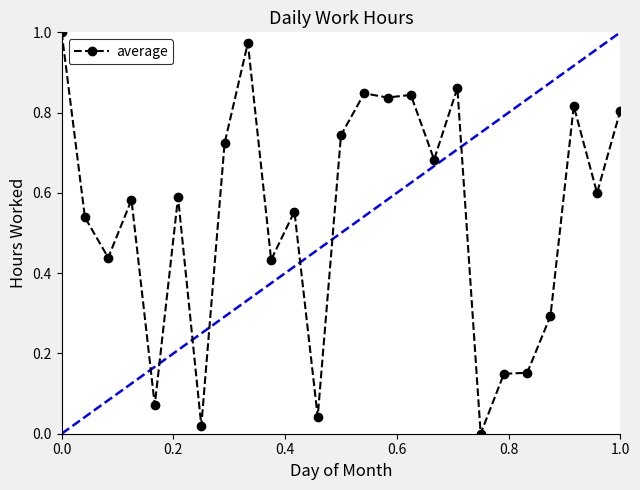

Is this an area chart (filled region under the line)?

No